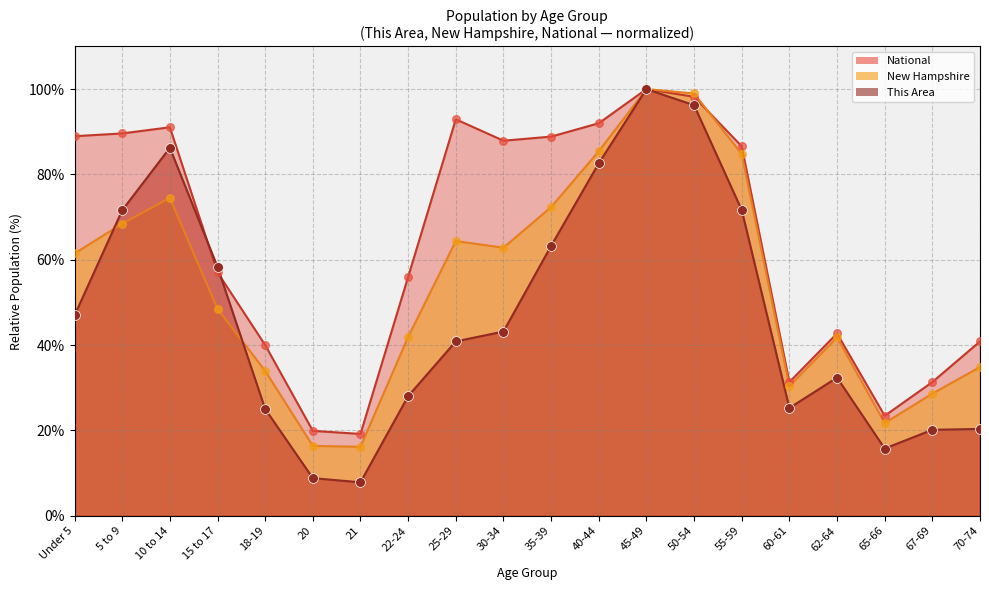

Which series reaches the maximum Y coordinate?

This Area